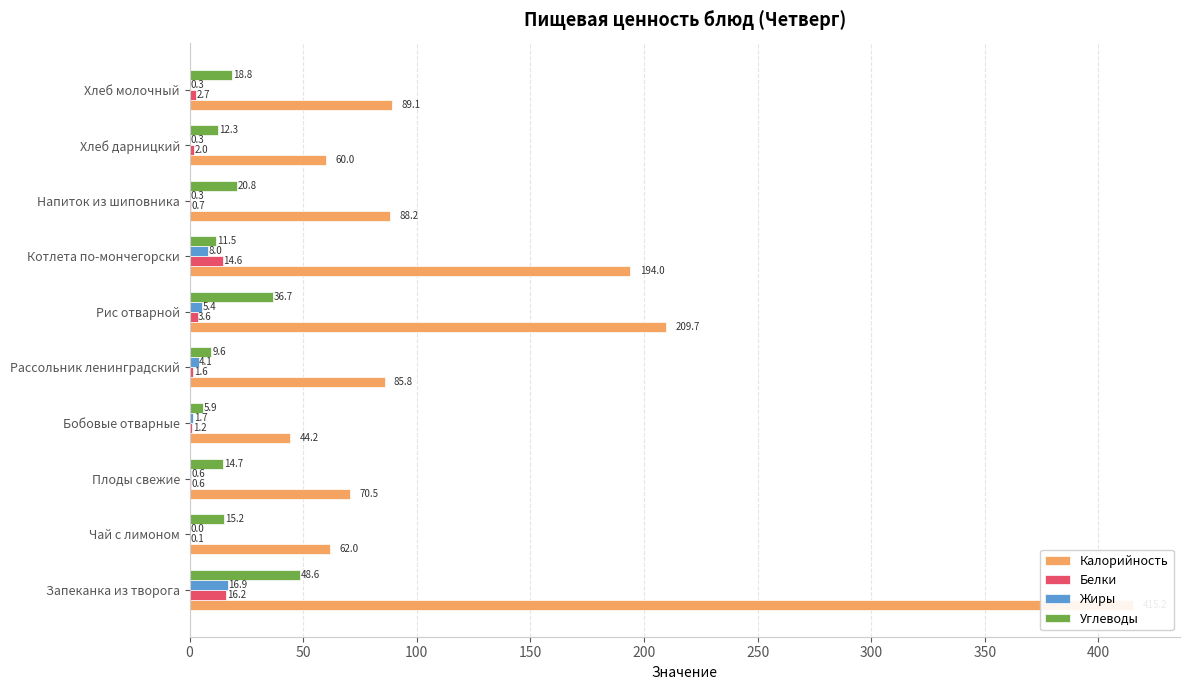

At how many categories does at least one series exceed 309?

1